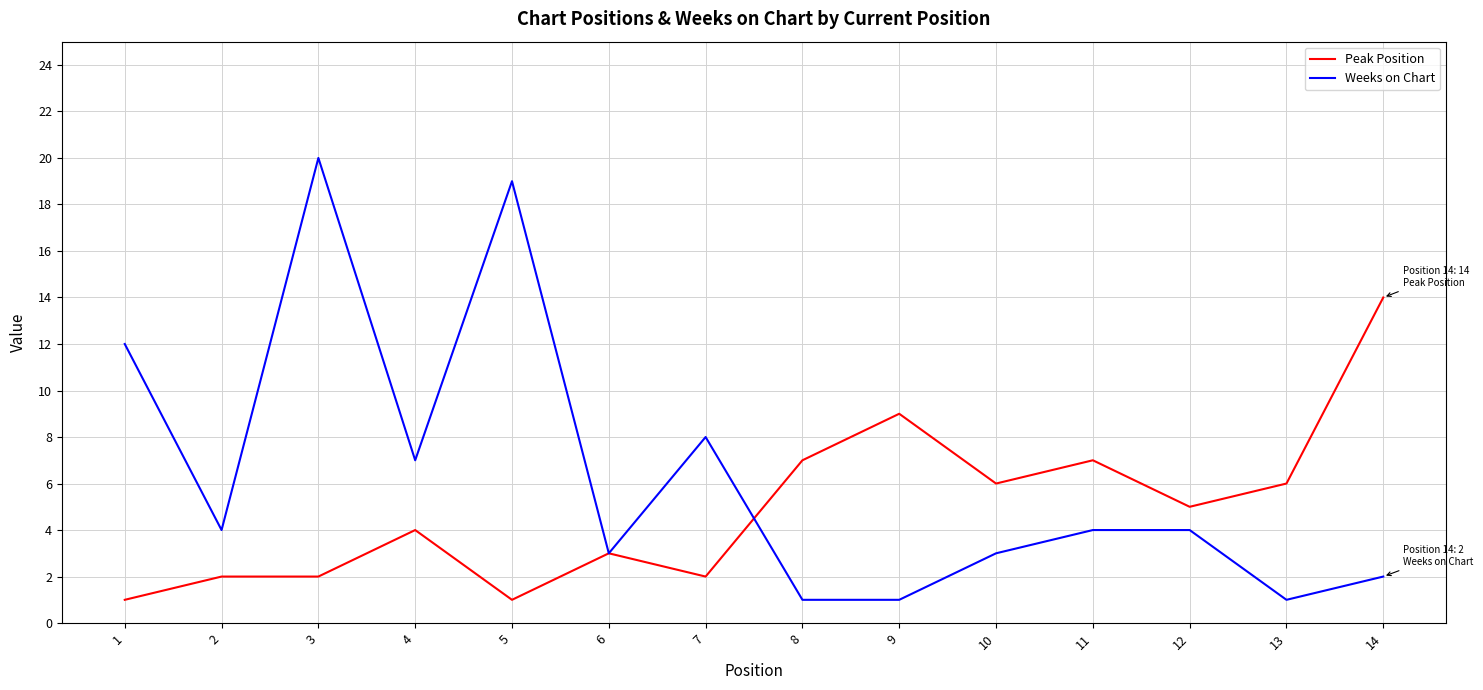

List the series in order of their peak value, highest first.

Weeks on Chart, Peak Position